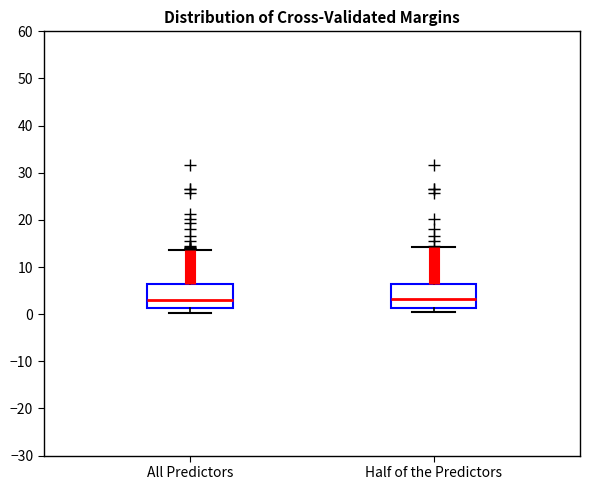

Reading left to right, transcribe this box plot: for each box, give where its median line is, the range the box spans, and where its two whiskers end, as read against the y-axis. The values are not printed on the chart, so give them approximately, as read against the axis.

All Predictors: median 3, box 1 to 6, whiskers 0 to 14
Half of the Predictors: median 3, box 1 to 6, whiskers 0 to 14